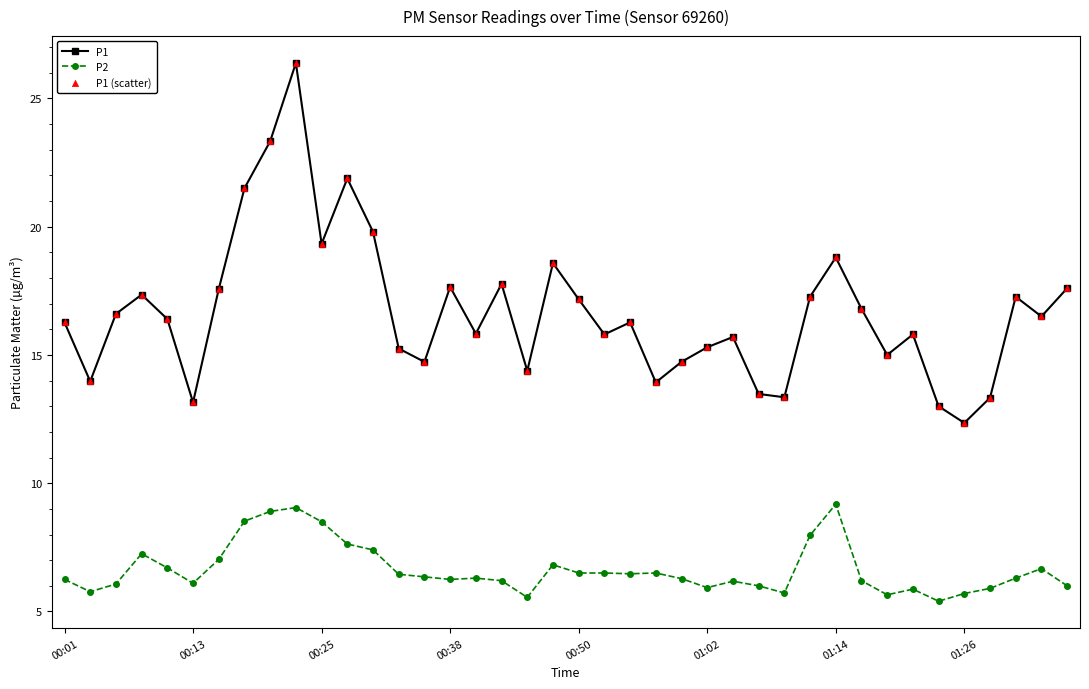

At how many categories does at least one series exceed 12?

40